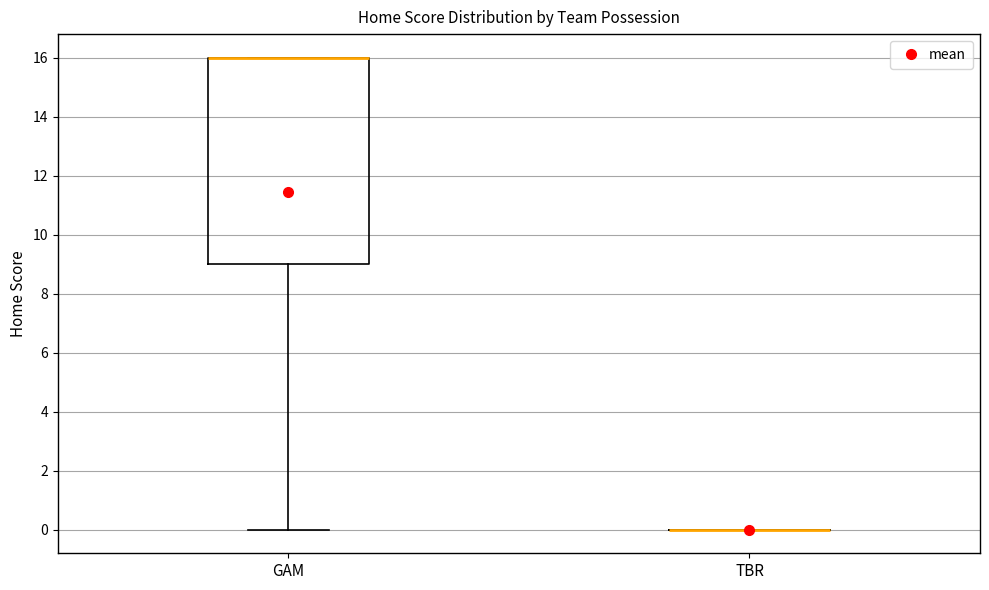

Reading left to right, read every box against the y-axis: the position of its median line, the range the box covers, and the ends of its whiskers. The values are not printed on the chart, so give them approximately, as read against the axis.

GAM: median 16 (drawn on the box's upper edge), box 9 to 16, whiskers 0 to 16
TBR: box collapsed to a line at 0, whiskers 0 to 0